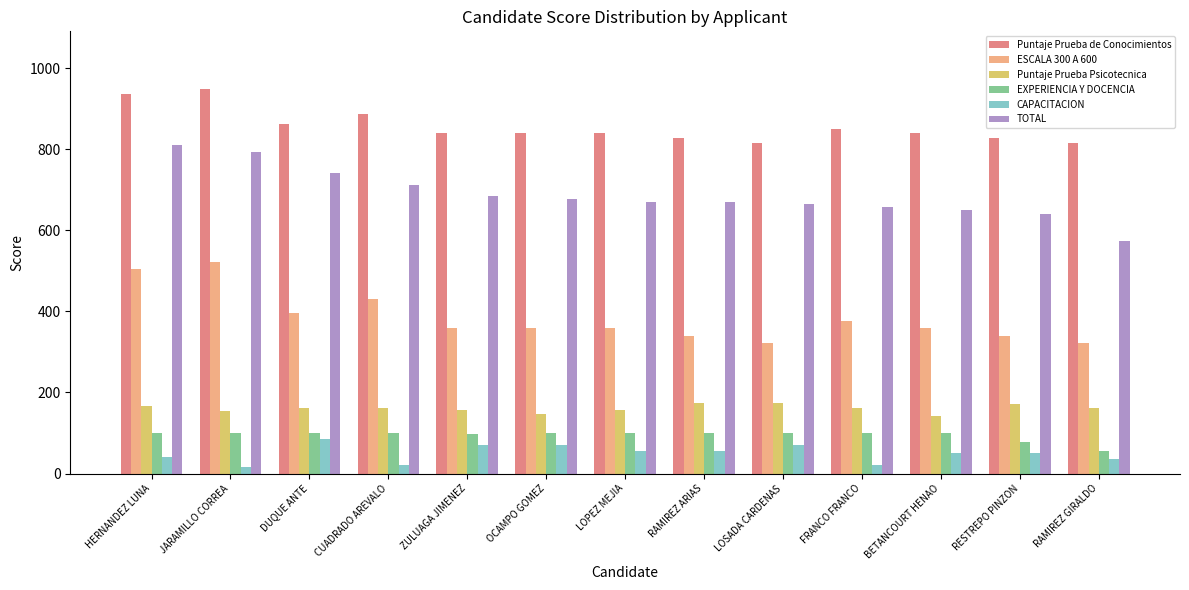

Is the value of EXPERIENCIA Y DOCENCIA at RAMIREZ GIRALDO greater than the value of Puntaje Prueba de Conocimientos at LOPEZ MEJIA?

No